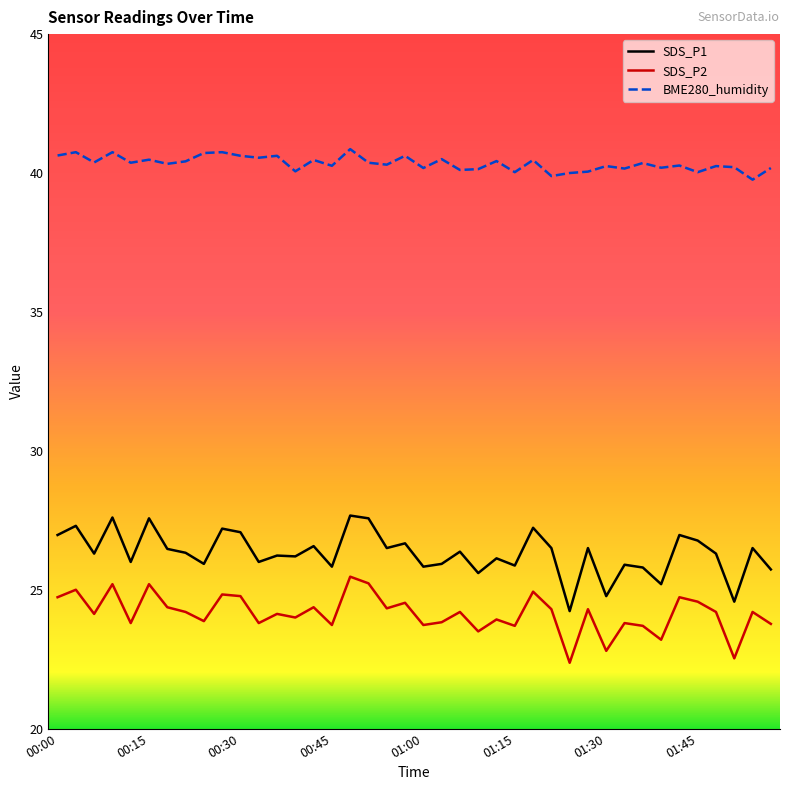

Does the chart display data point markers on the line(s)?

No